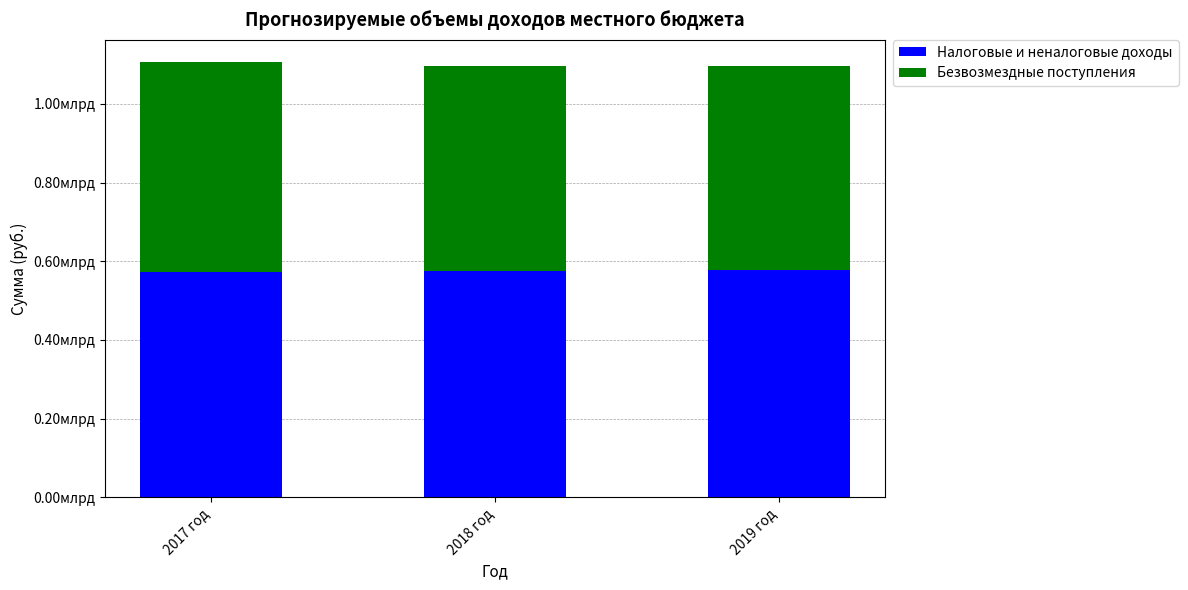

What is the difference between the Безвозмездные поступления values at 2017 год and 2018 год?

14318600